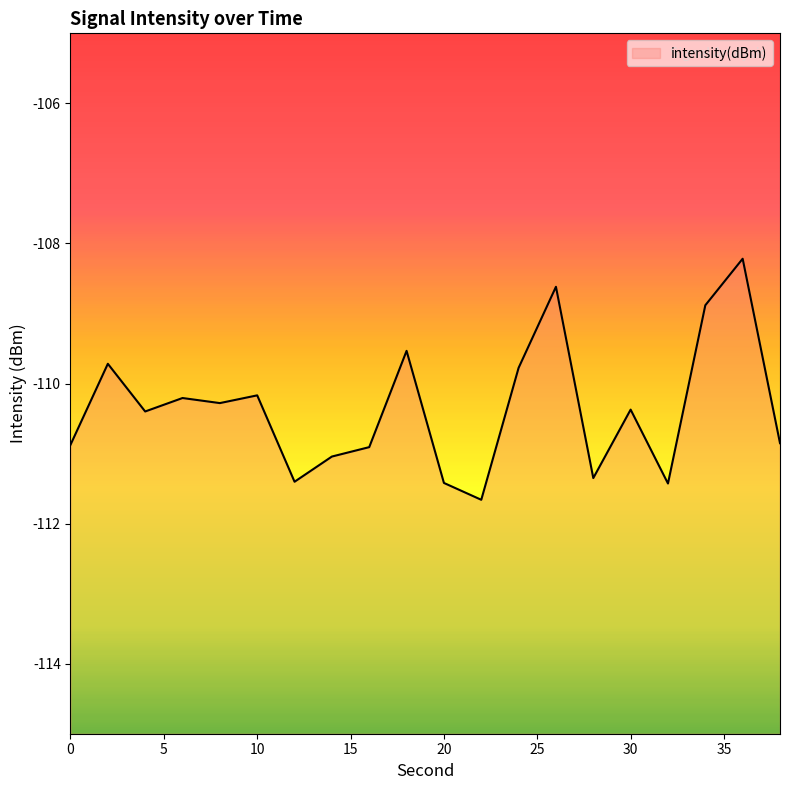

What is the difference between the values at 30 and 14?

0.7